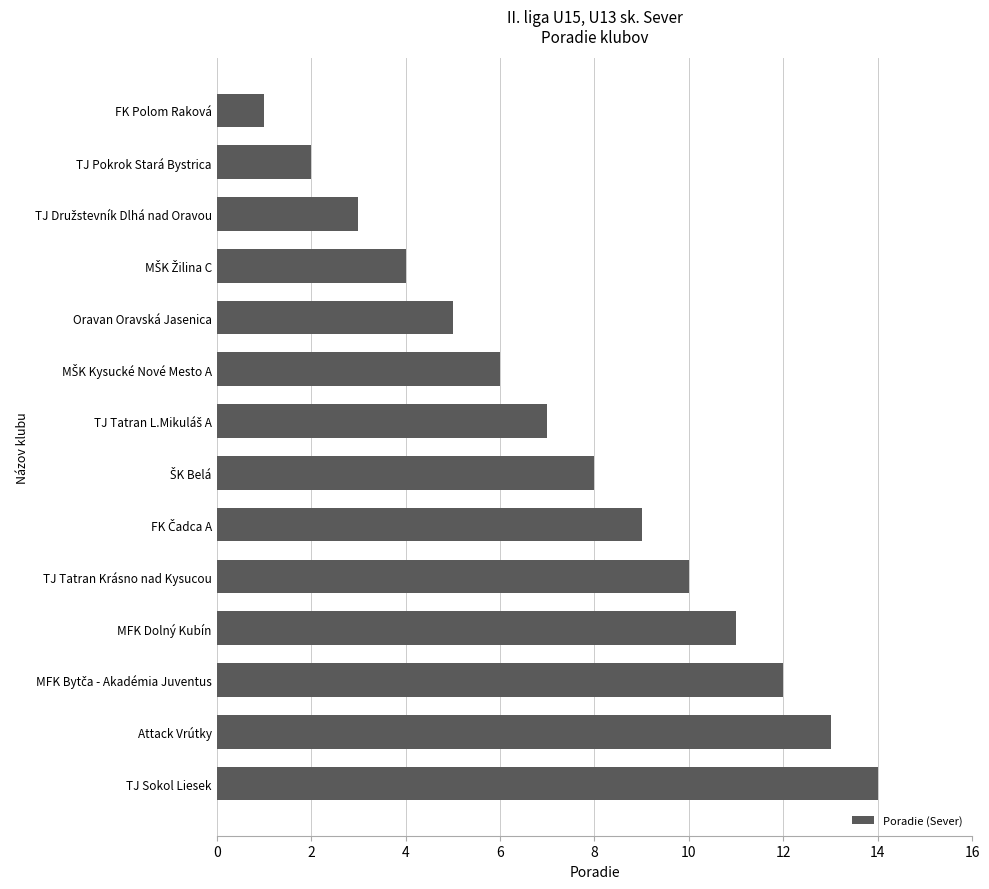

Which has a higher value, Attack Vrútky or Oravan Oravská Jasenica?

Attack Vrútky